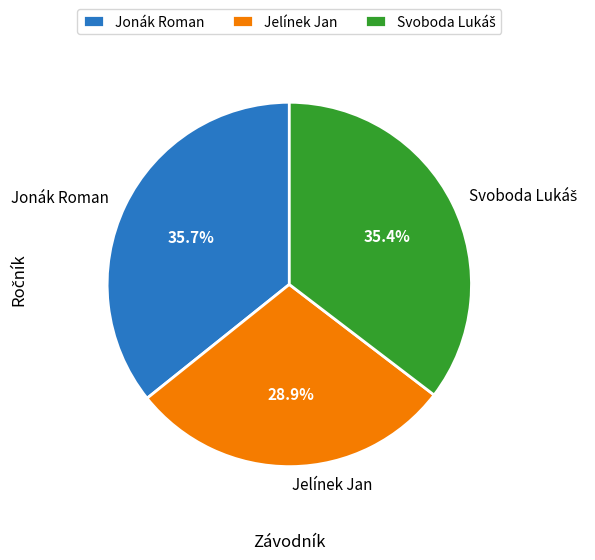

Does any single category account for the majority?

No